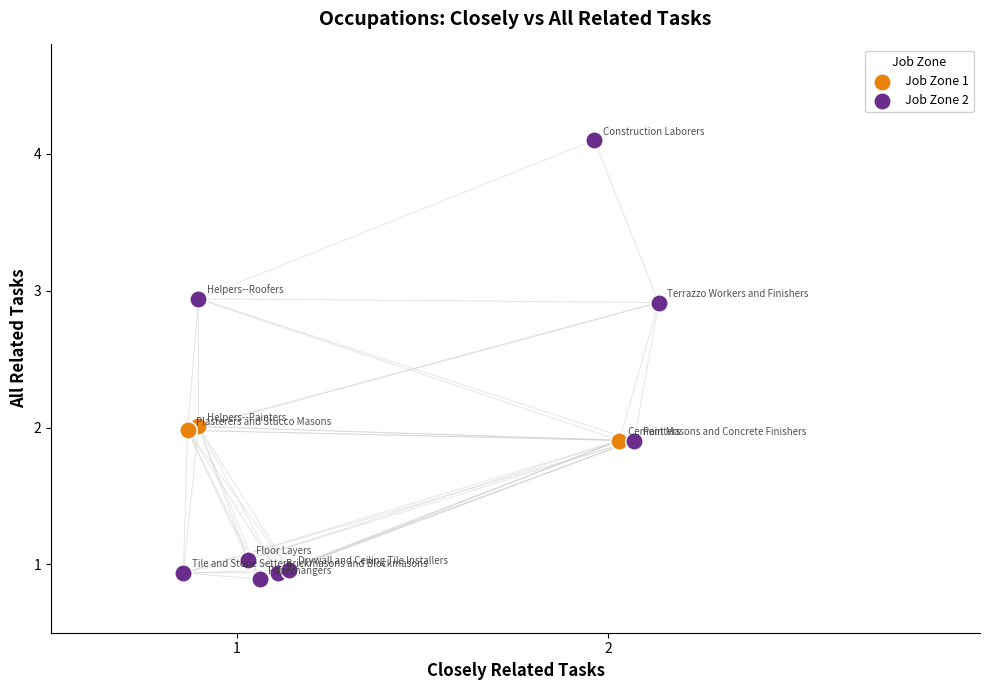

Which series has the widest spread of Y values?

Job Zone 2